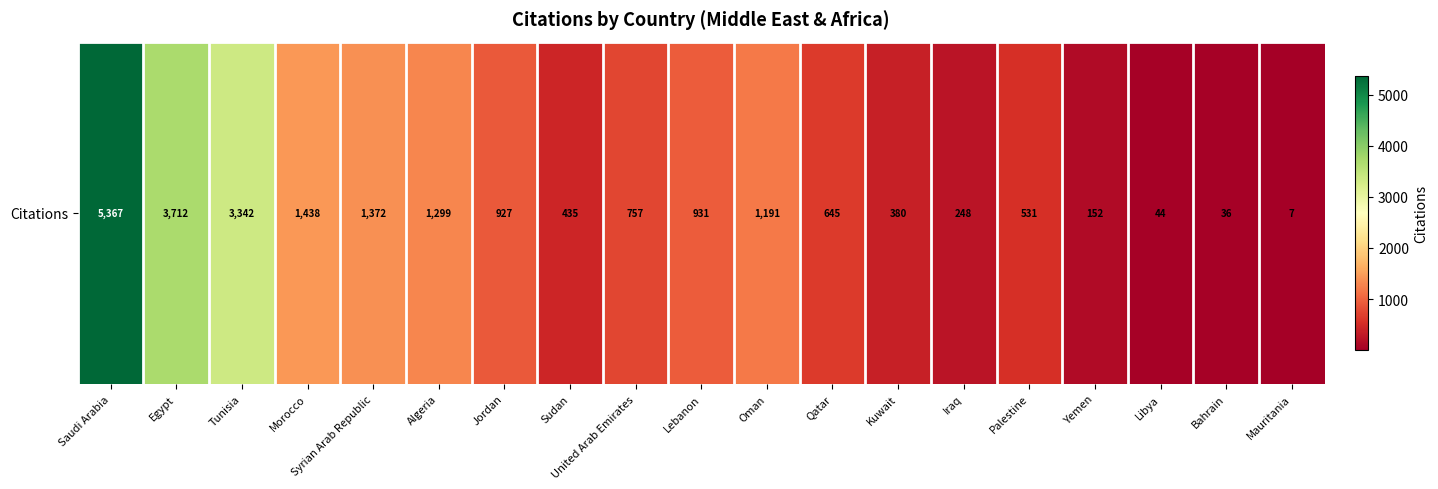

Reading left to right, transcribe all the data shown in this chart.

Saudi Arabia=5367	Egypt=3712	Tunisia=3342	Morocco=1438	Syrian Arab Republic=1372	Algeria=1299	Jordan=927	Sudan=435	United Arab Emirates=757	Lebanon=931	Oman=1191	Qatar=645	Kuwait=380	Iraq=248	Palestine=531	Yemen=152	Libya=44	Bahrain=36	Mauritania=7